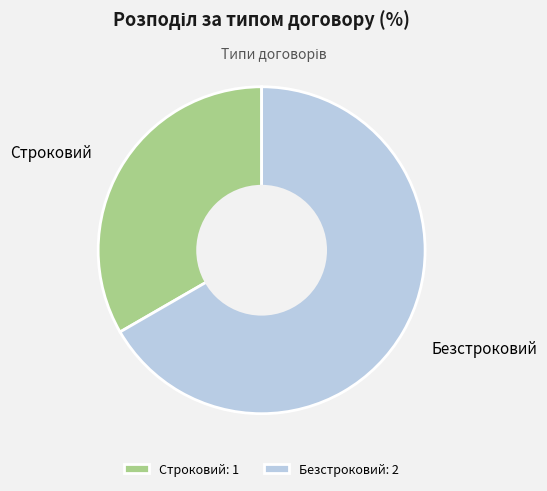

Which has a higher value, Безстроковий or Строковий?

Безстроковий